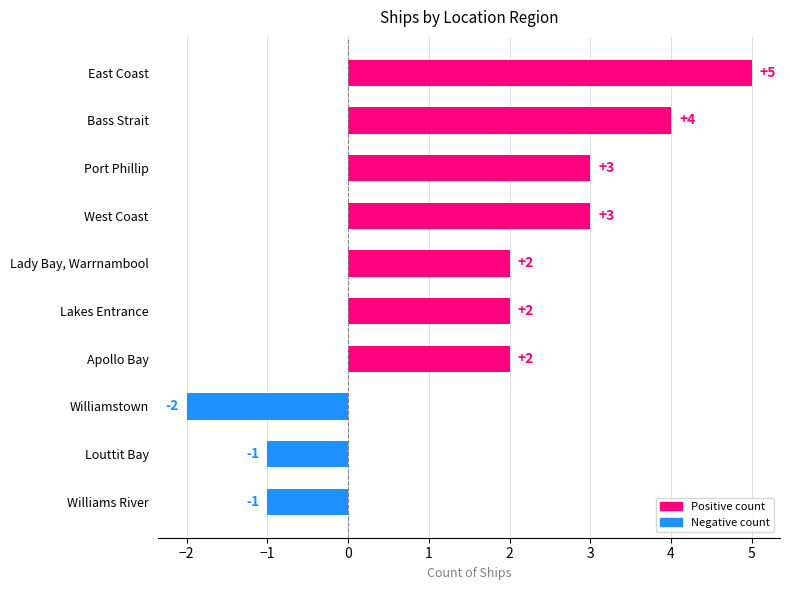

Which has a higher value, Lakes Entrance or Williamstown?

Lakes Entrance